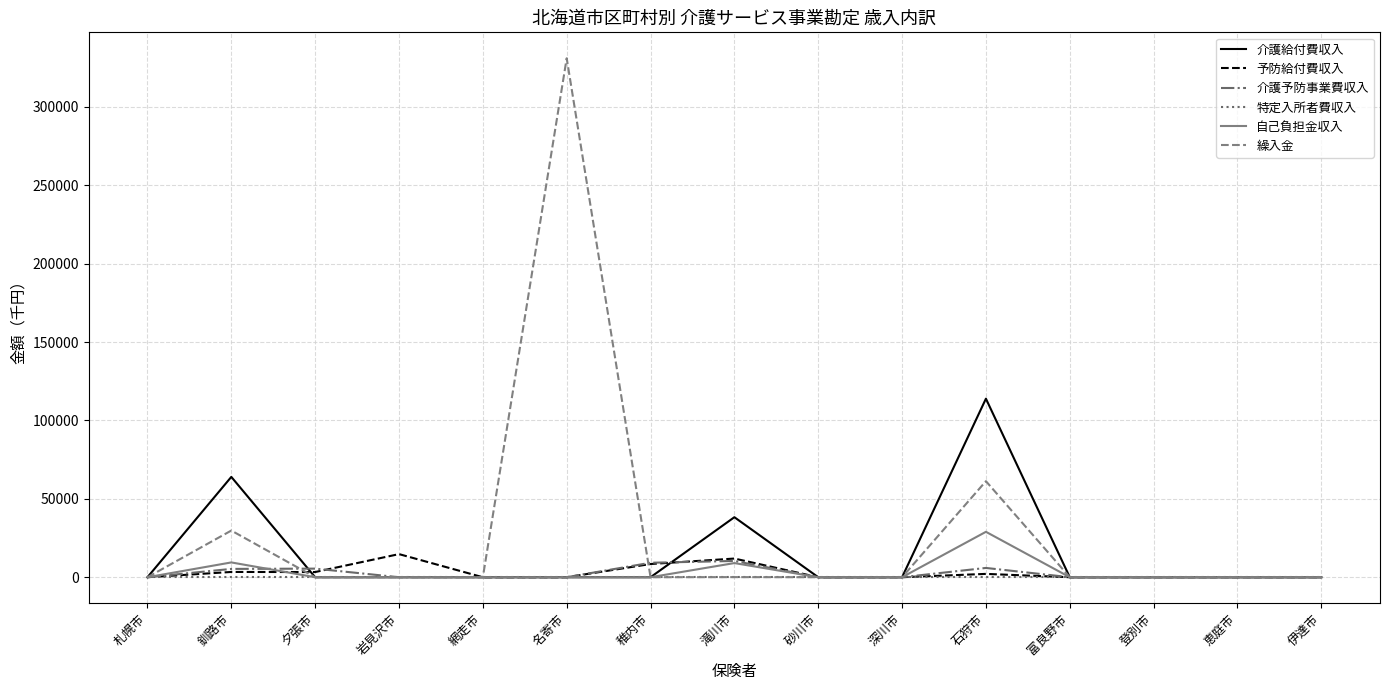

Is it true that 繰入金 equals 206334.8 at 名寄市?

False